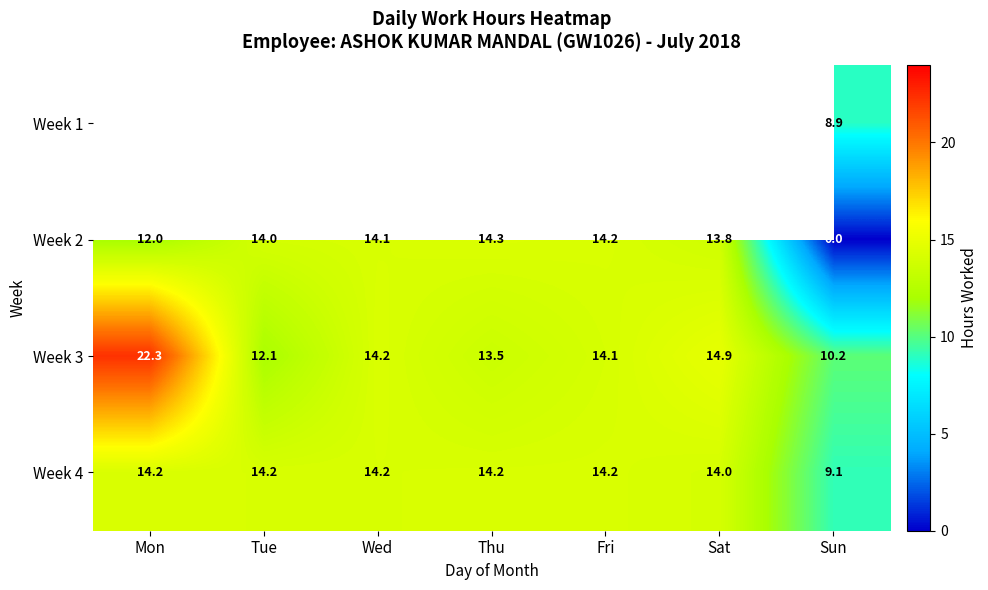

How many data points in Week 3 are above 14?

4